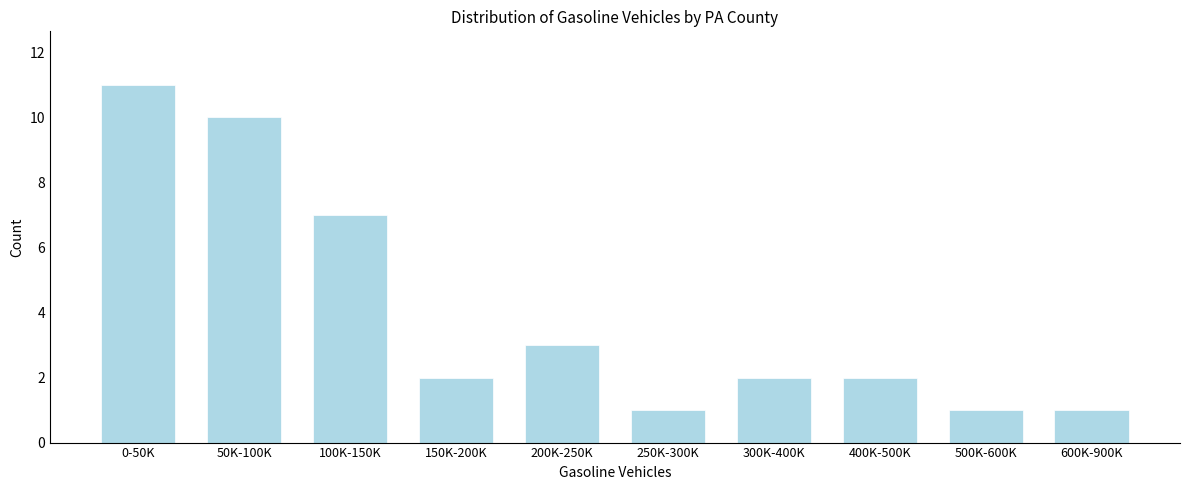

Reading left to right, what are all the values shown in this chart?

0-50K=11	50K-100K=10	100K-150K=7	150K-200K=2	200K-250K=3	250K-300K=1	300K-400K=2	400K-500K=2	500K-600K=1	600K-900K=1